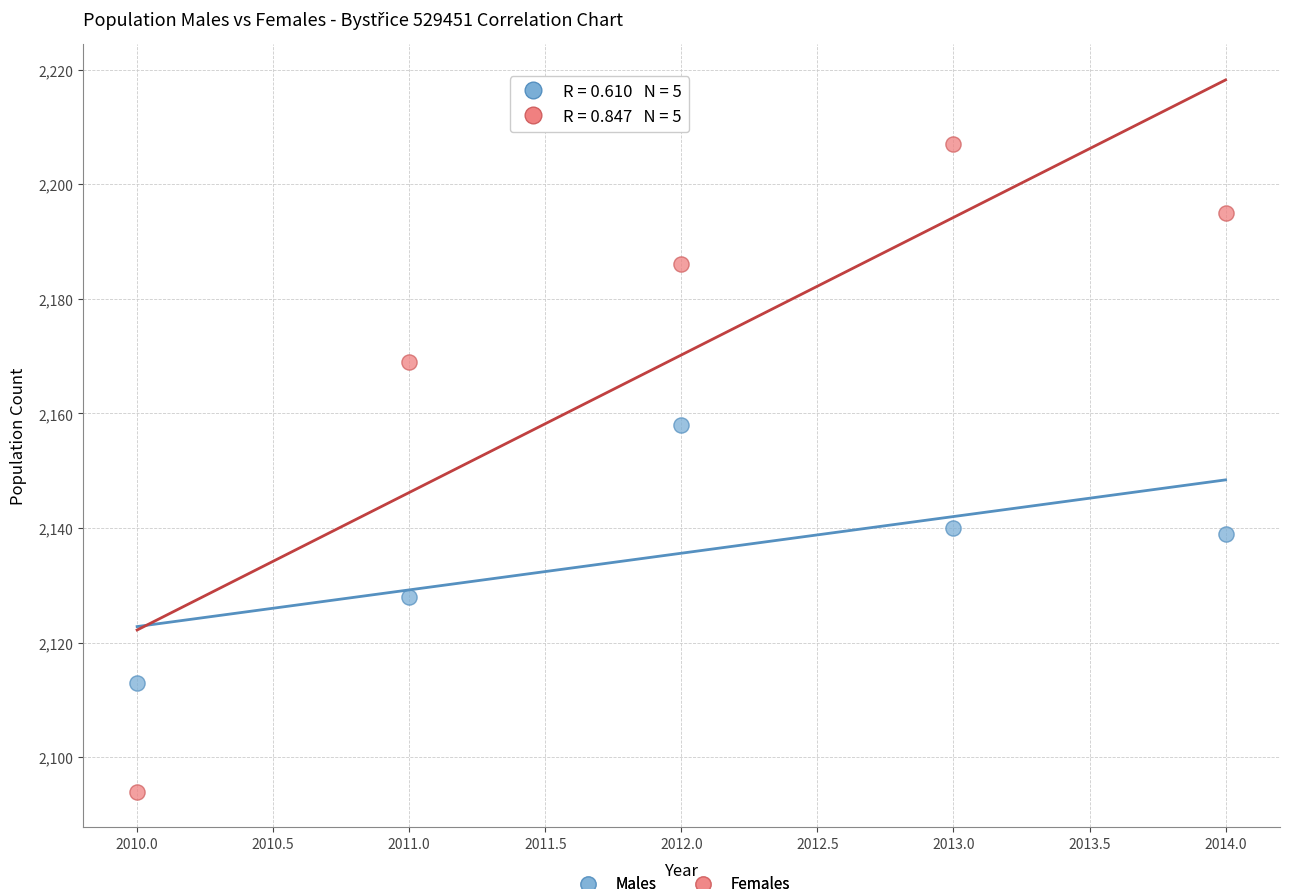

In the Females series, what Y value is closest to 2150?

2169